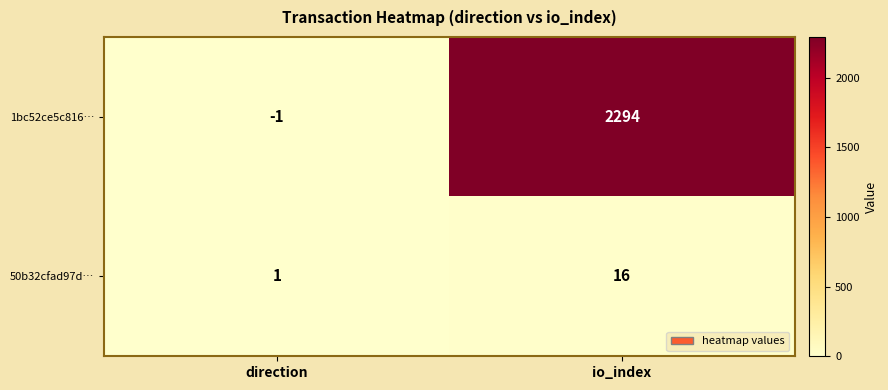

Rank the series by their average value, from highest to lowest.

1bc52ce5c816…, 50b32cfad97d…